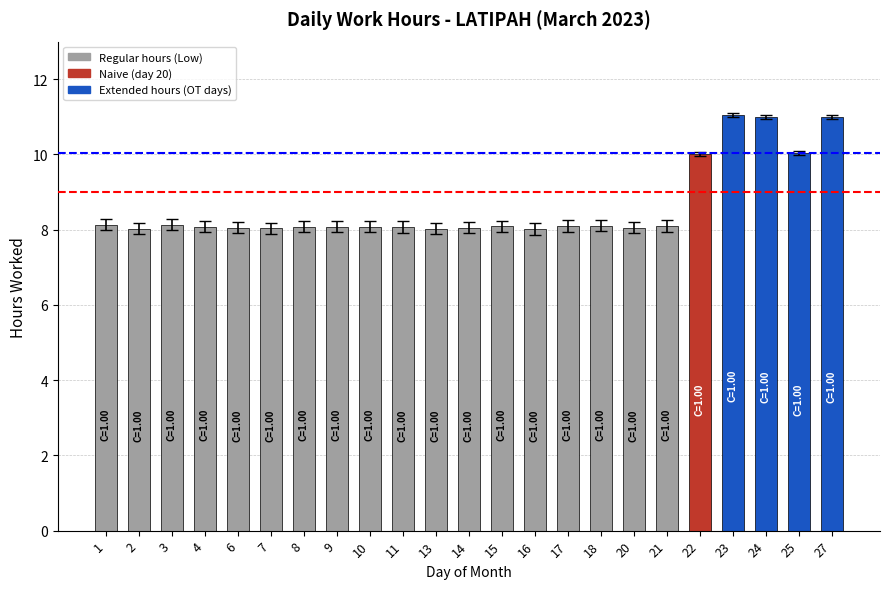

What is the smallest value displayed?

8.0